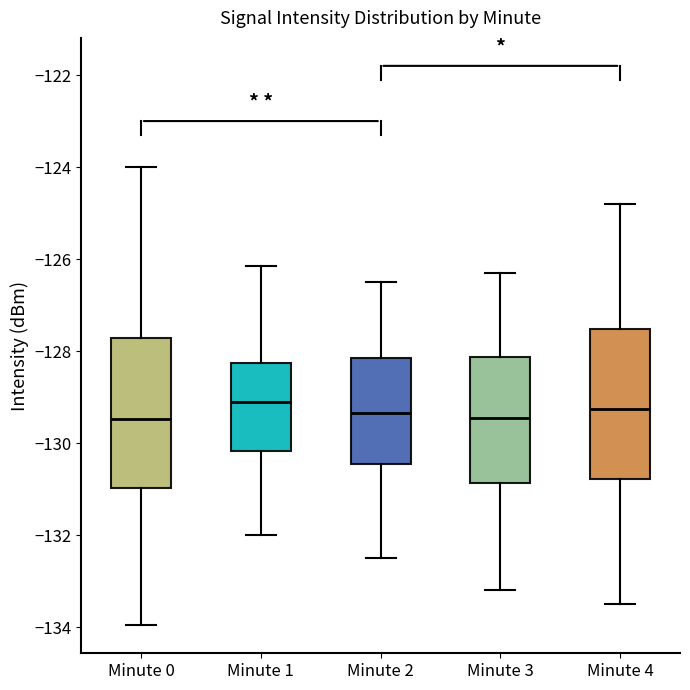

Reading left to right, transcribe this box plot: for each box, give where its median line is, the range the box spans, and where its two whiskers end, as read against the y-axis. The values are not printed on the chart, so give them approximately, as read against the axis.

Minute 0: median -129.4, box -131.0 to -127.8, whiskers -134.0 to -124.0
Minute 1: median -129.2, box -130.2 to -128.2, whiskers -132.0 to -126.2
Minute 2: median -129.4, box -130.4 to -128.2, whiskers -132.4 to -126.4
Minute 3: median -129.4, box -130.8 to -128.2, whiskers -133.2 to -126.2
Minute 4: median -129.2, box -130.8 to -127.6, whiskers -133.4 to -124.8